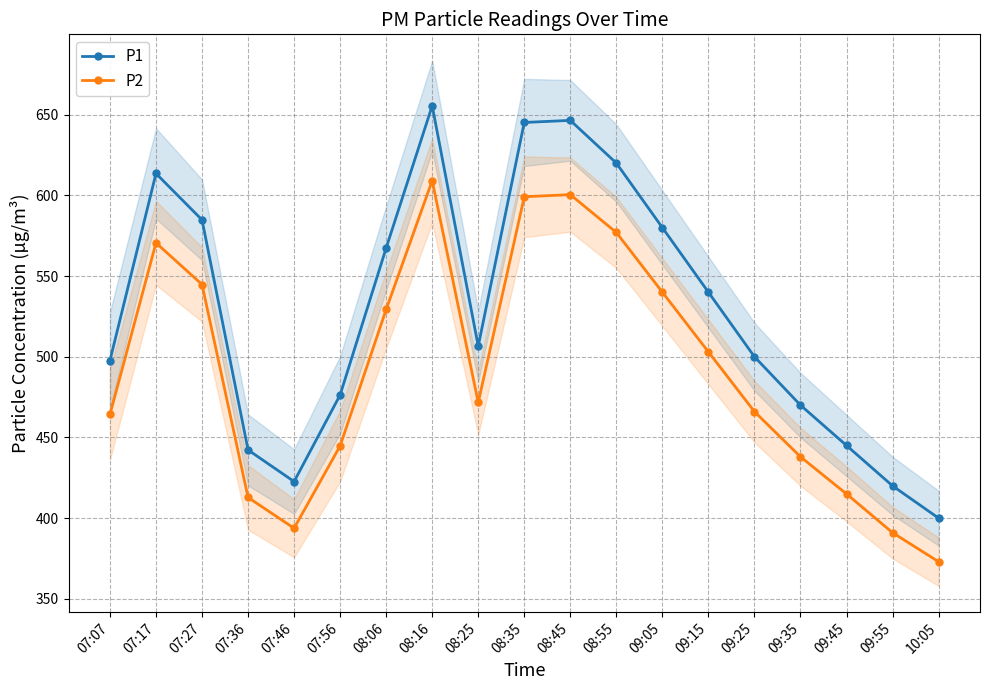

Read the P1 value at 08:55.

620.0